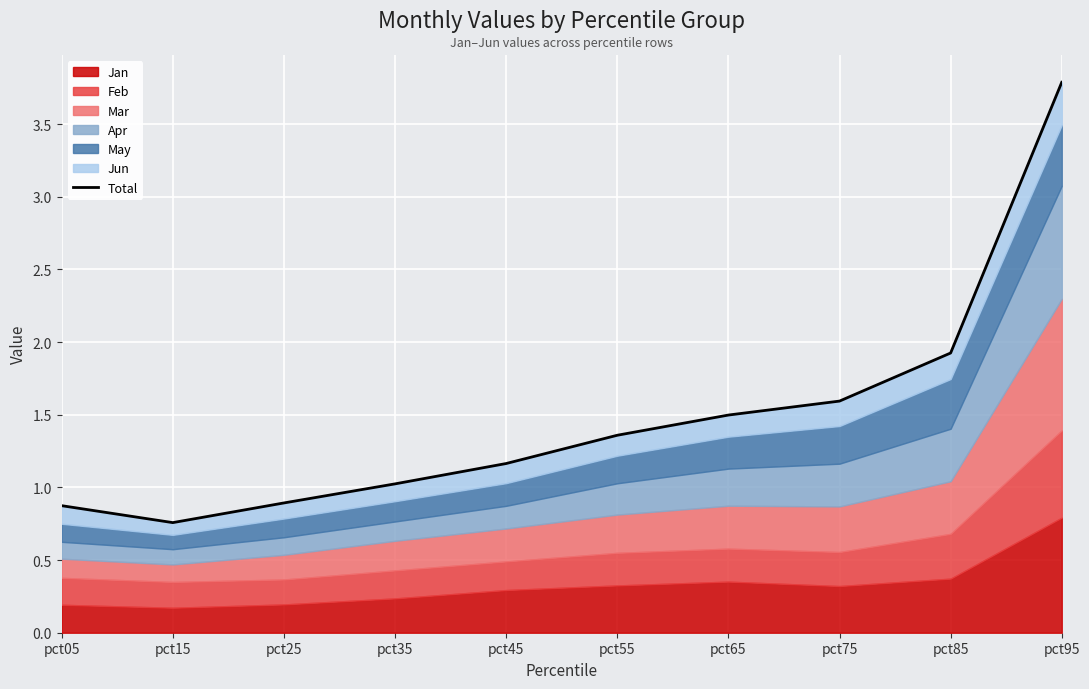

Which has a higher value, pct65 or pct35?

pct65